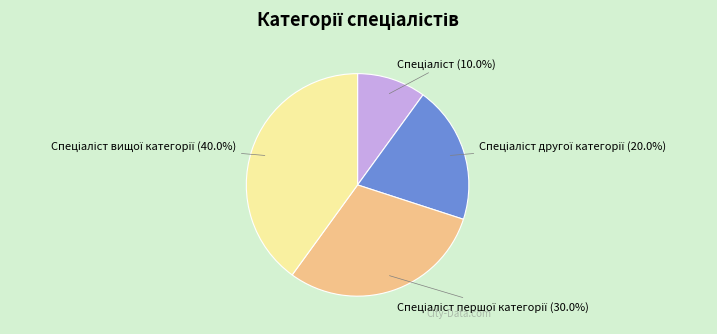

To the nearest percent, what is the difference between the largest and smallest slice percentages?

30%